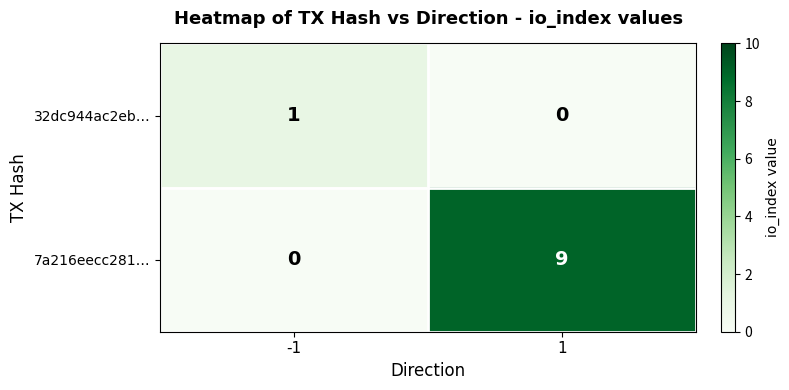

What is the sum of the 7a216eecc281… values at 1 and -1?

9